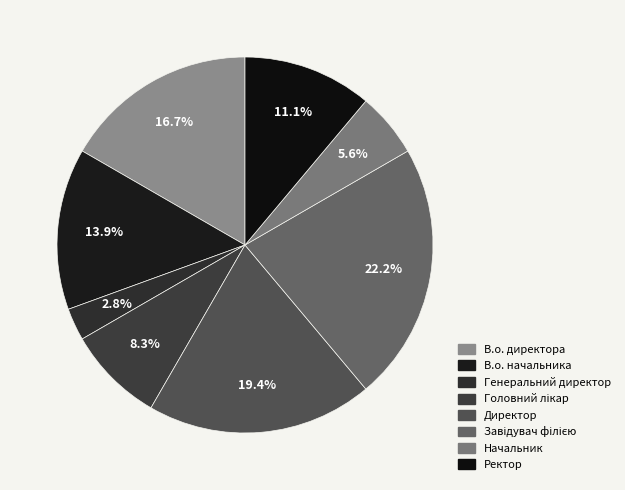

True or false: Головний лікар accounts for 15% of the total.

False